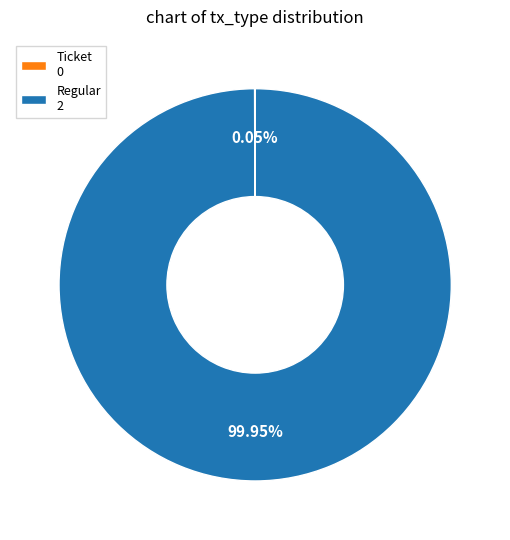

Which slice represents more than half of the pie?

Regular